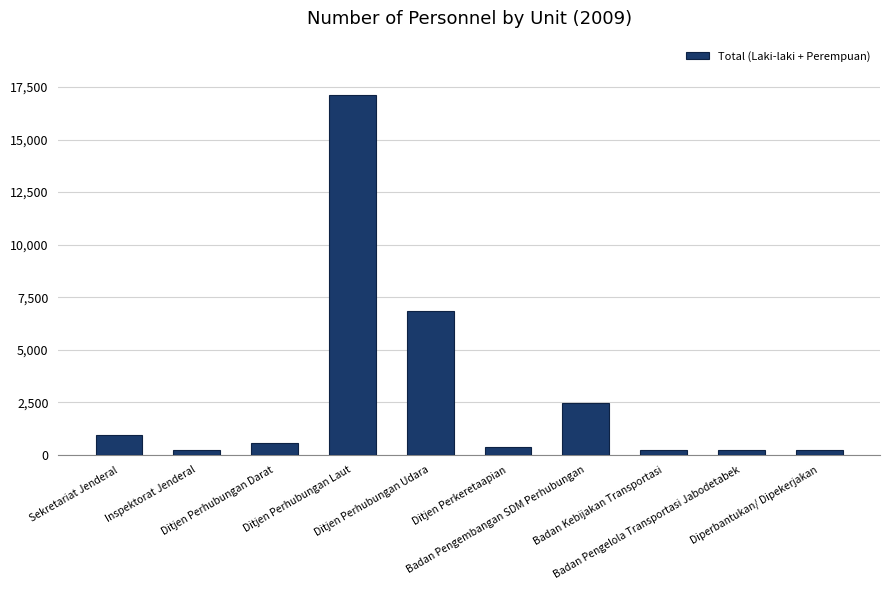

What is the maximum value shown in the chart?

17129.0